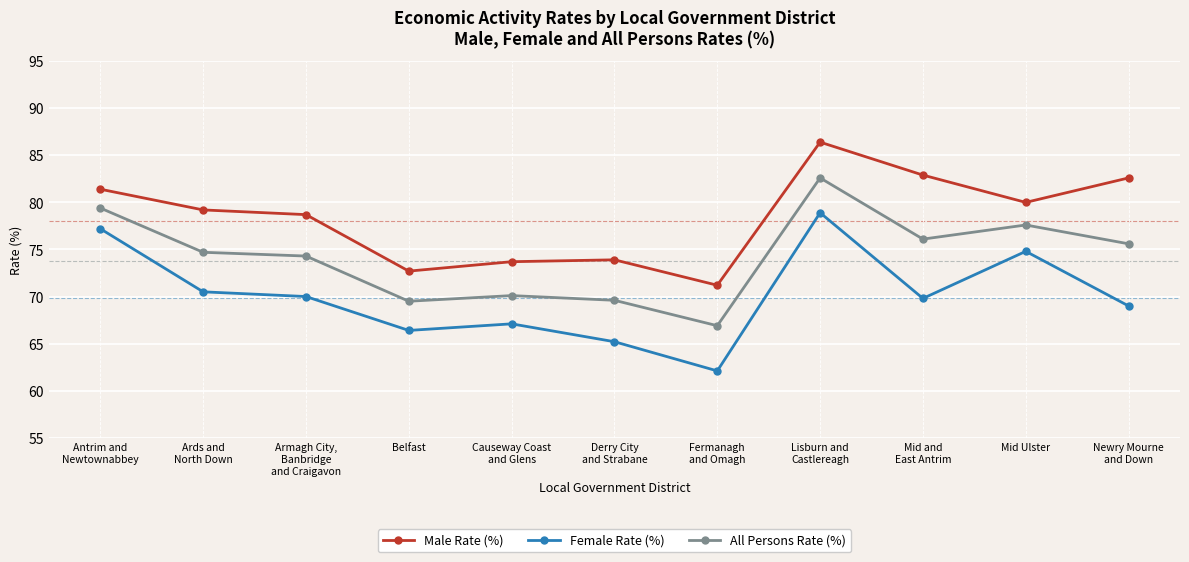

True or false: Male Rate (%) has more than 1 points higher than both neighbors.

True